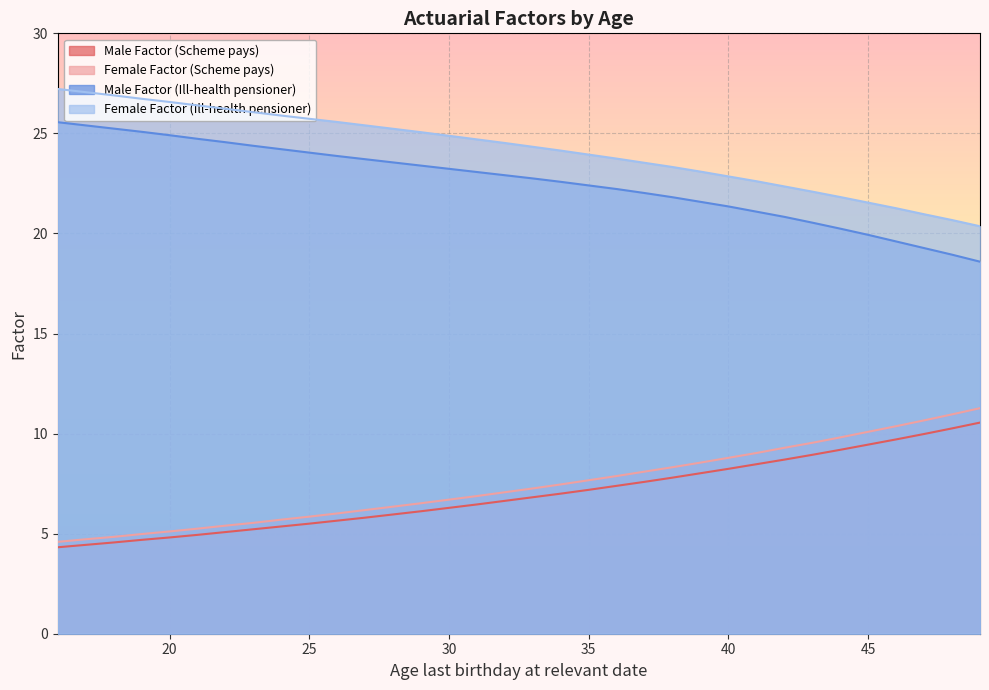

How many distinct data groups are displayed?

4